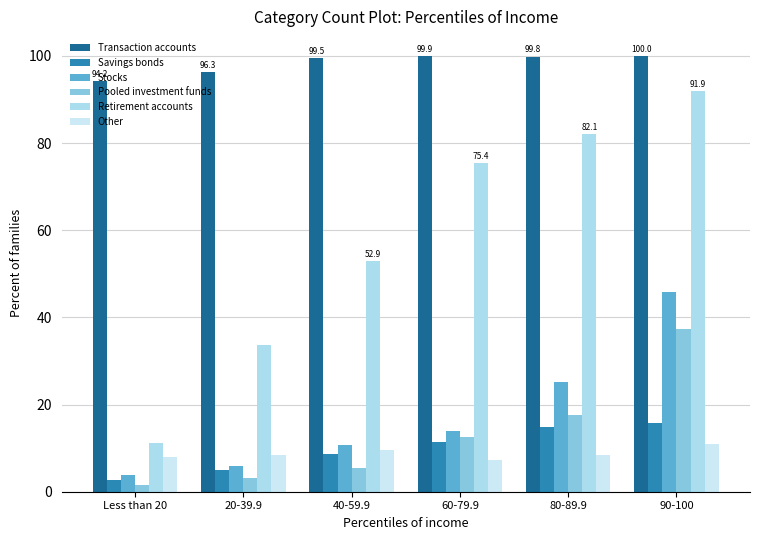

What are all the series names shown in the legend?

Transaction accounts, Savings bonds, Stocks, Pooled investment funds, Retirement accounts, Other